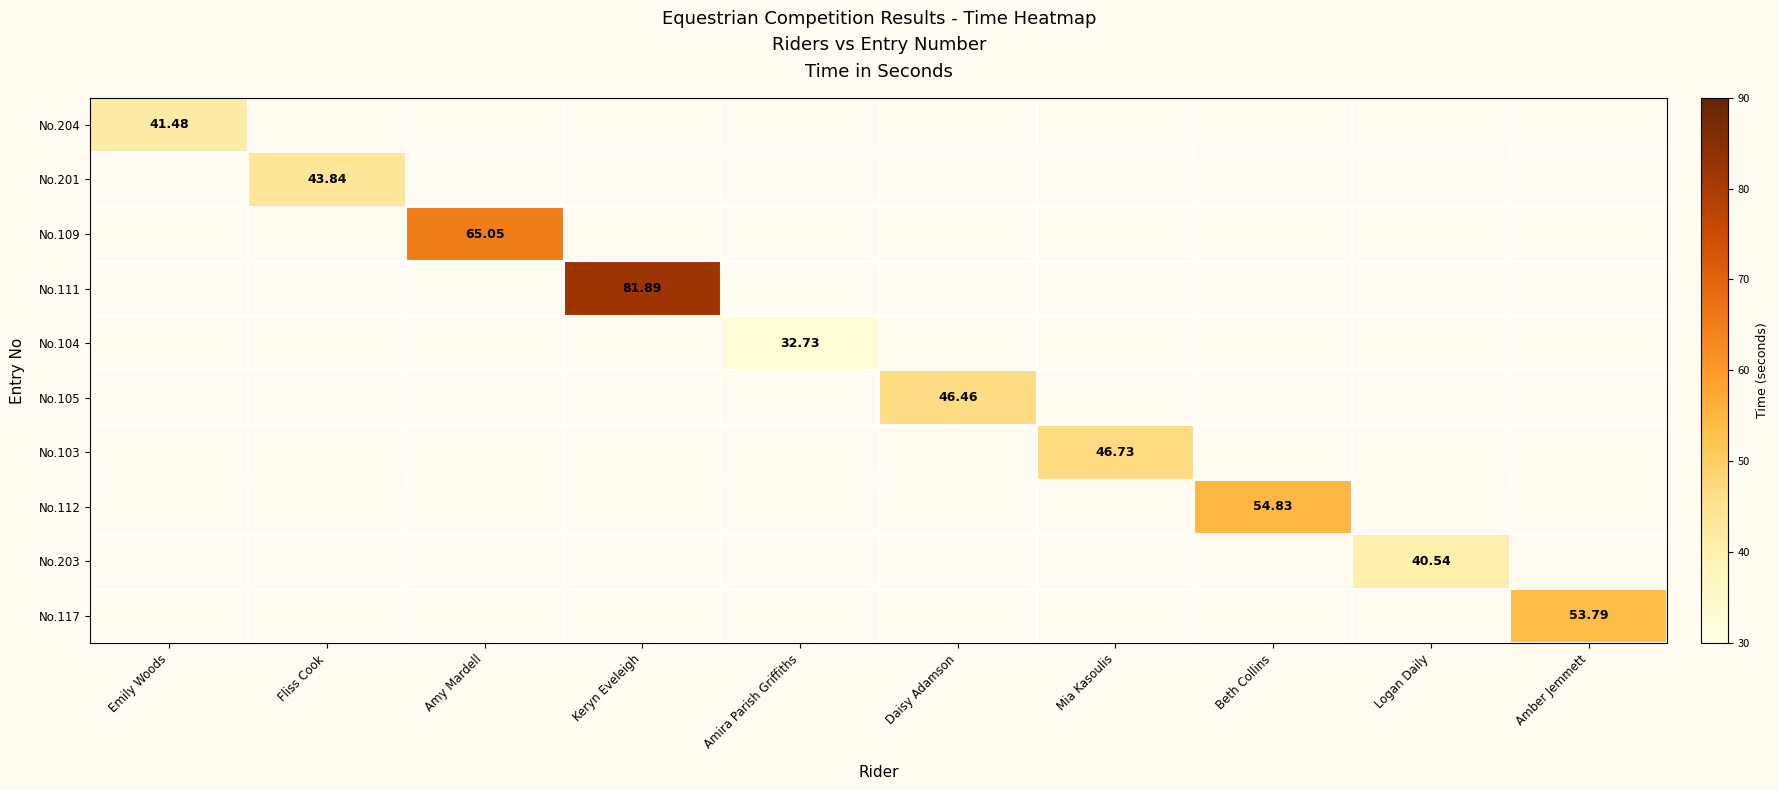

Is it true that No.105 equals 67.2 at Daisy Adamson?

False